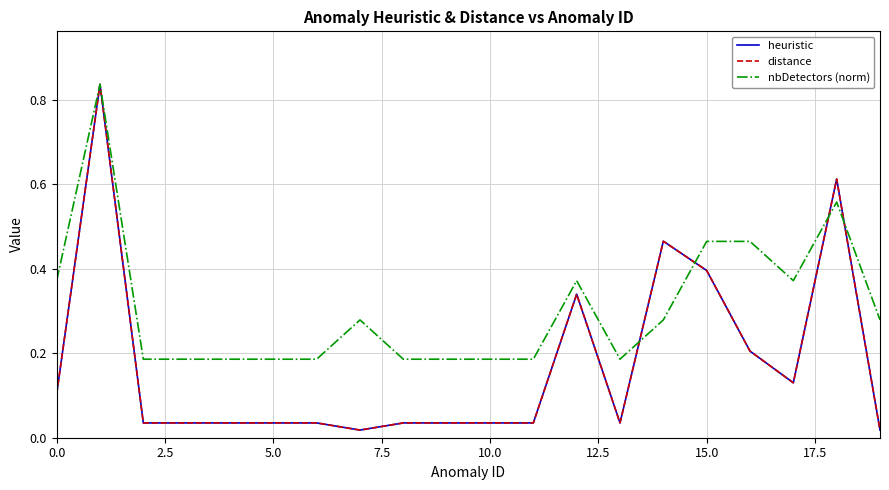

Does the chart display data point markers on the line(s)?

No